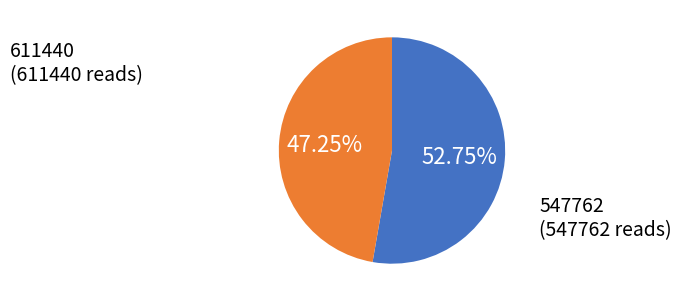

How many segments does this pie chart have?

2